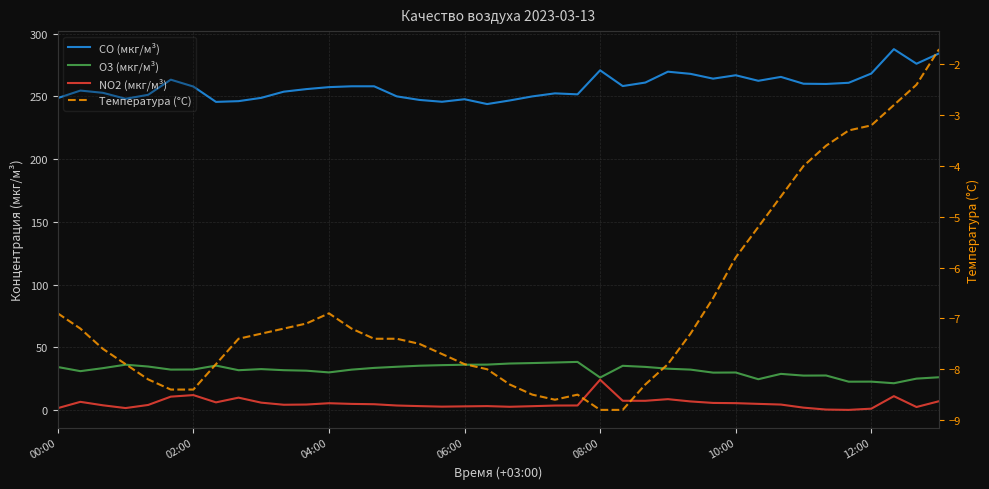

True or false: NO2 (мкг/м³) and O3 (мкг/м³) cross at least once.

False